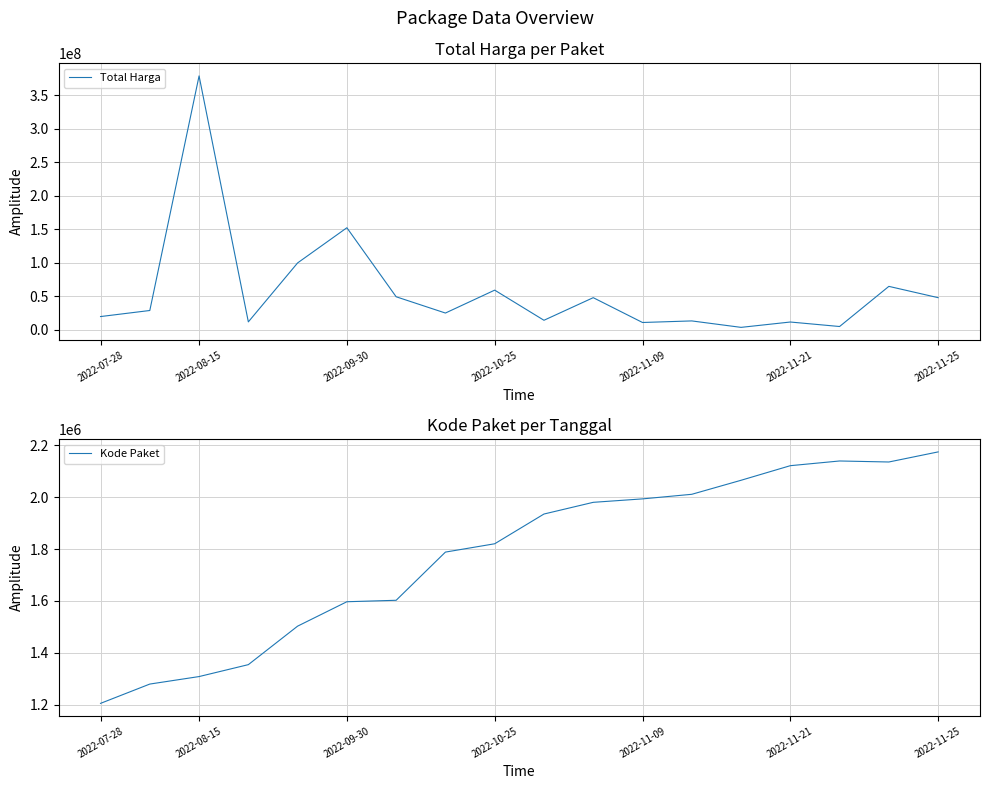

At which label is Total Harga closest to 191450000?

2022-09-30